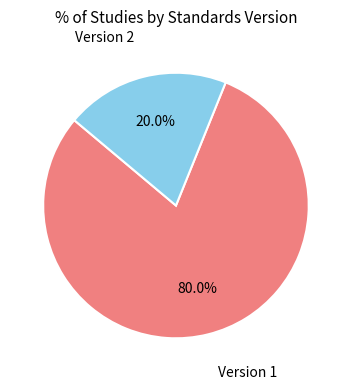

To the nearest percent, what is the difference between the Version 1 and Version 2 slice percentages?

60%